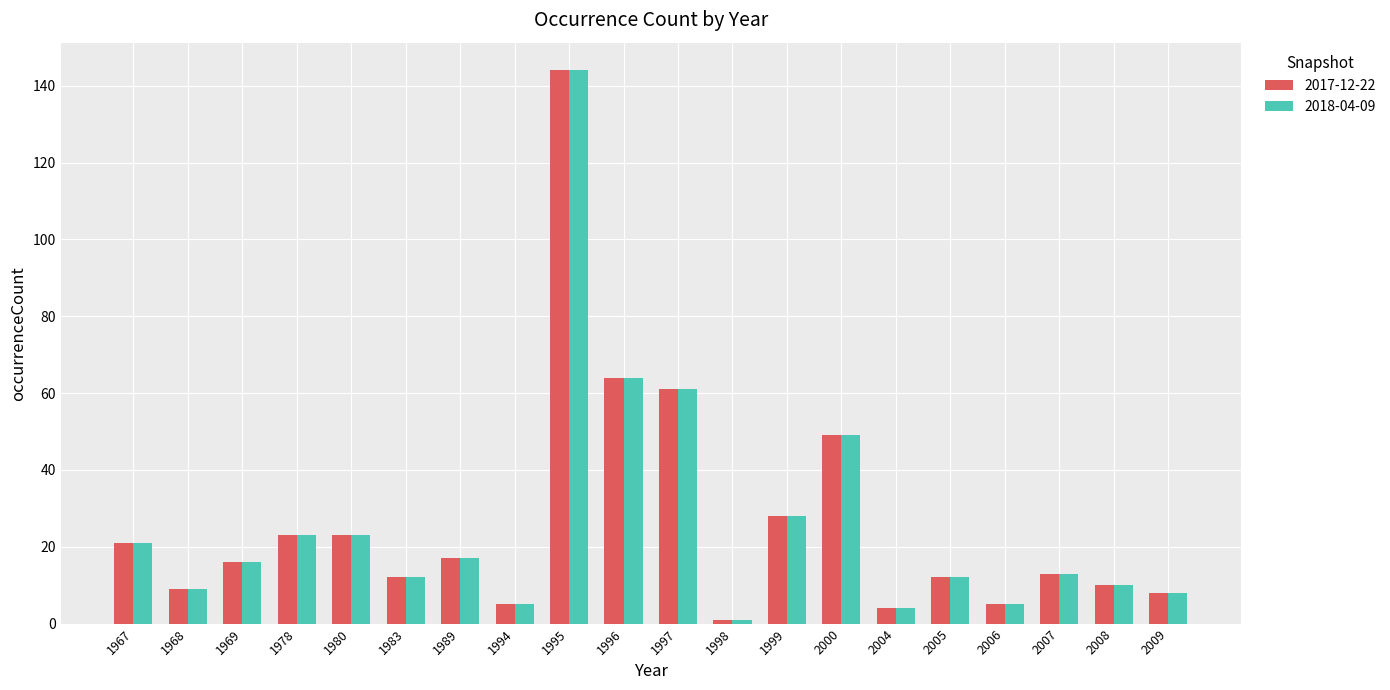

Is it true that 2018-04-09 equals 4 at 2004?

True